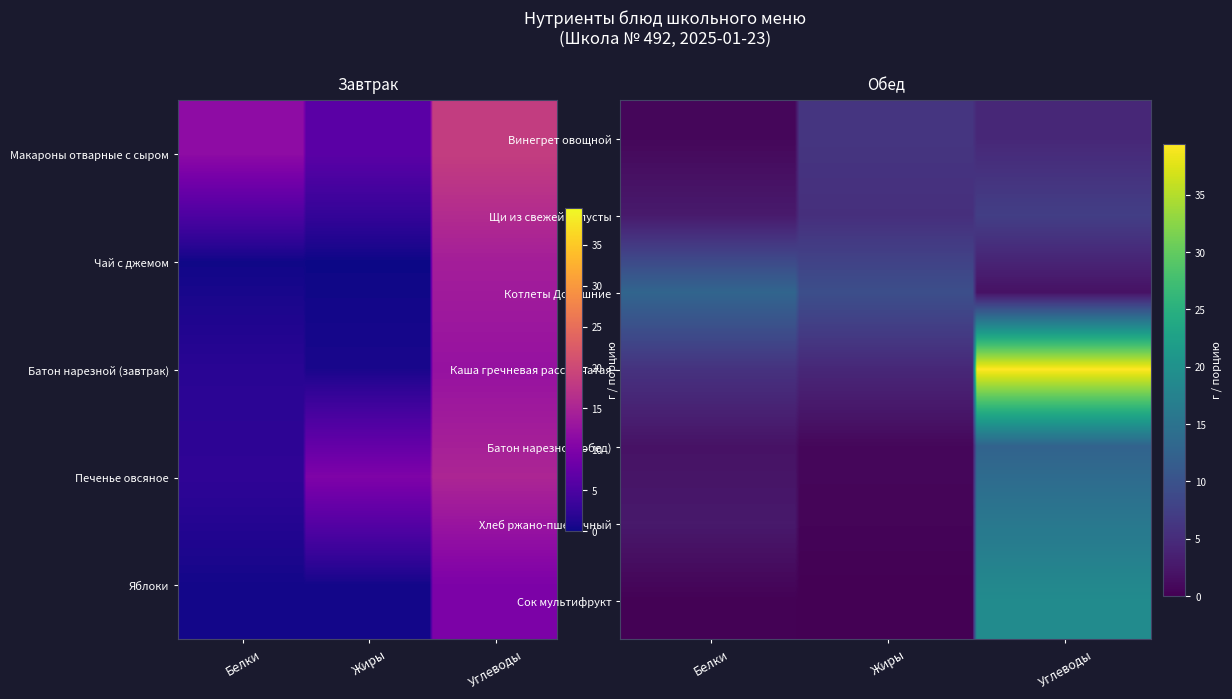

The Чай с джемом series shows 0.0 at Жиры. True or false?

False